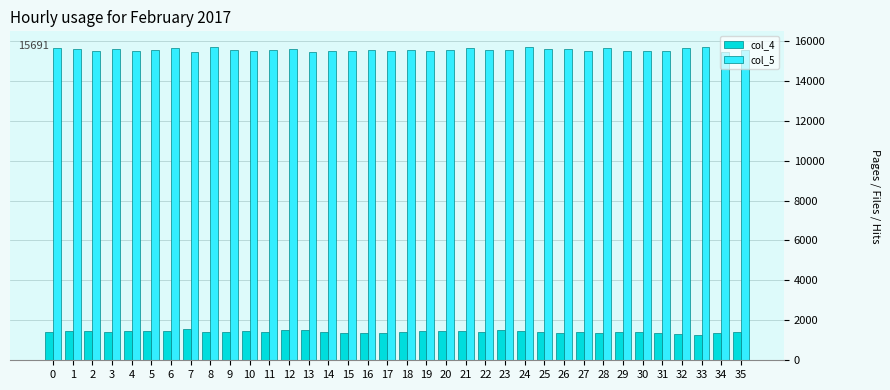

Which series has the largest total across all categories?

col_5